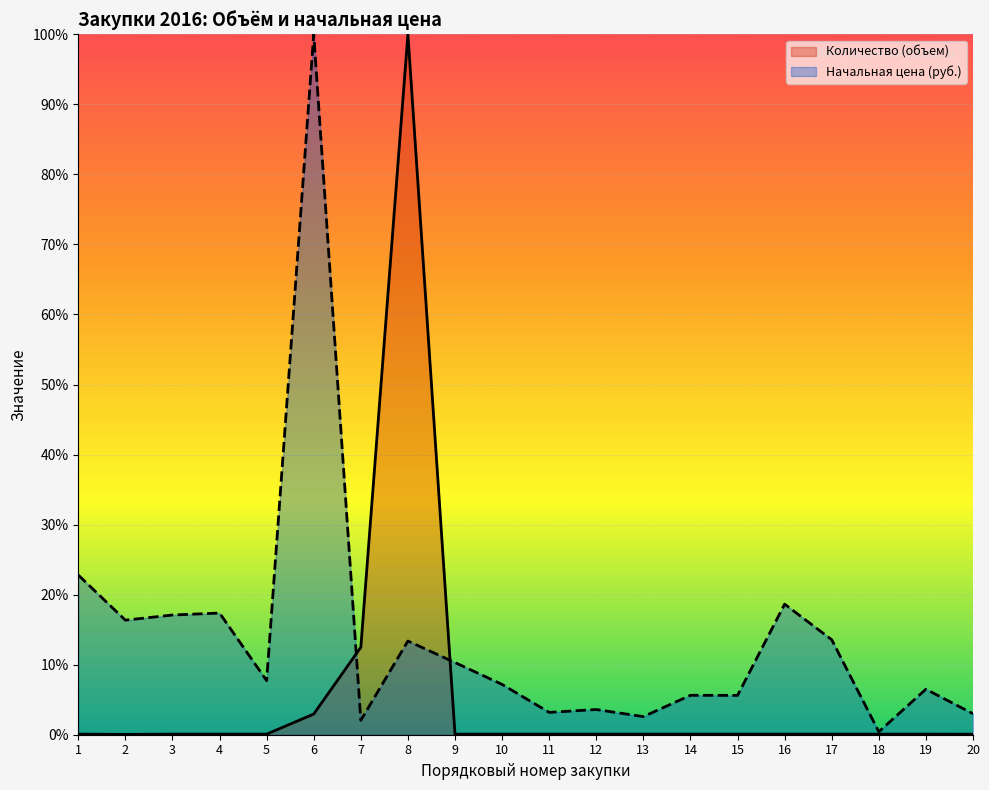

Reading left to right, transcribe all the data shown in this chart.

Количество (объем): 1=0.1	2=0.0	3=0.1	4=0.1	5=0.1	6=3.0	7=12.5	8=100.0	9=0.1	10=0.1	11=0.1	12=0.1	13=0.1	14=0.1	15=0.1	16=0.1	17=0.1	18=0.1	19=0.1	20=0.1
Начальная цена (руб.): 1=22.8	2=16.4	3=17.1	4=17.4	5=7.7	6=100.0	7=2.1	8=13.4	9=10.3	10=7.2	11=3.2	12=3.6	13=2.6	14=5.6	15=5.6	16=18.6	17=13.6	18=0.4	19=6.5	20=3.0